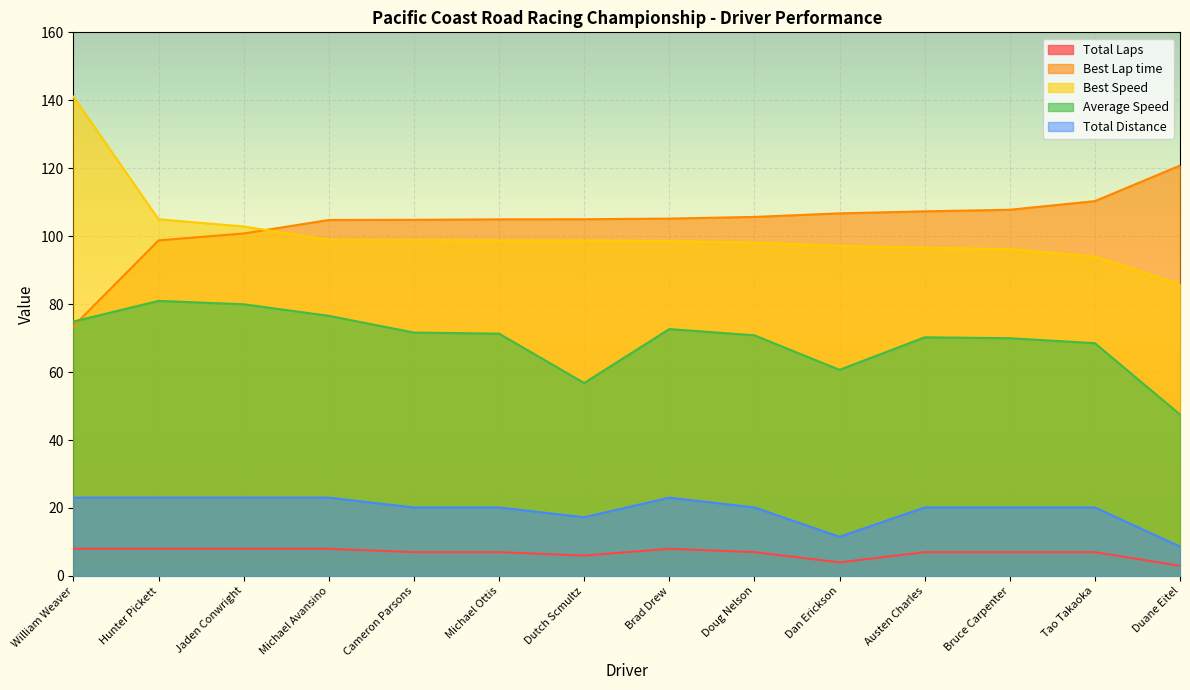

What is the value of the Best Lap time point at the 5th from the left?

104.8